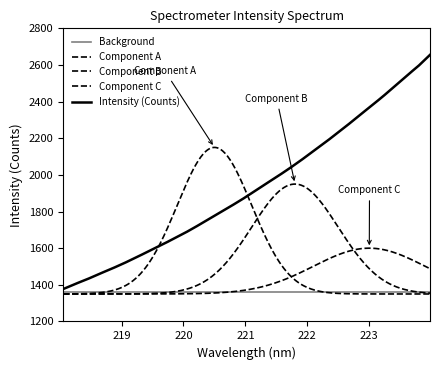

Which label corresponds to the largest value in the chart?

223.9802